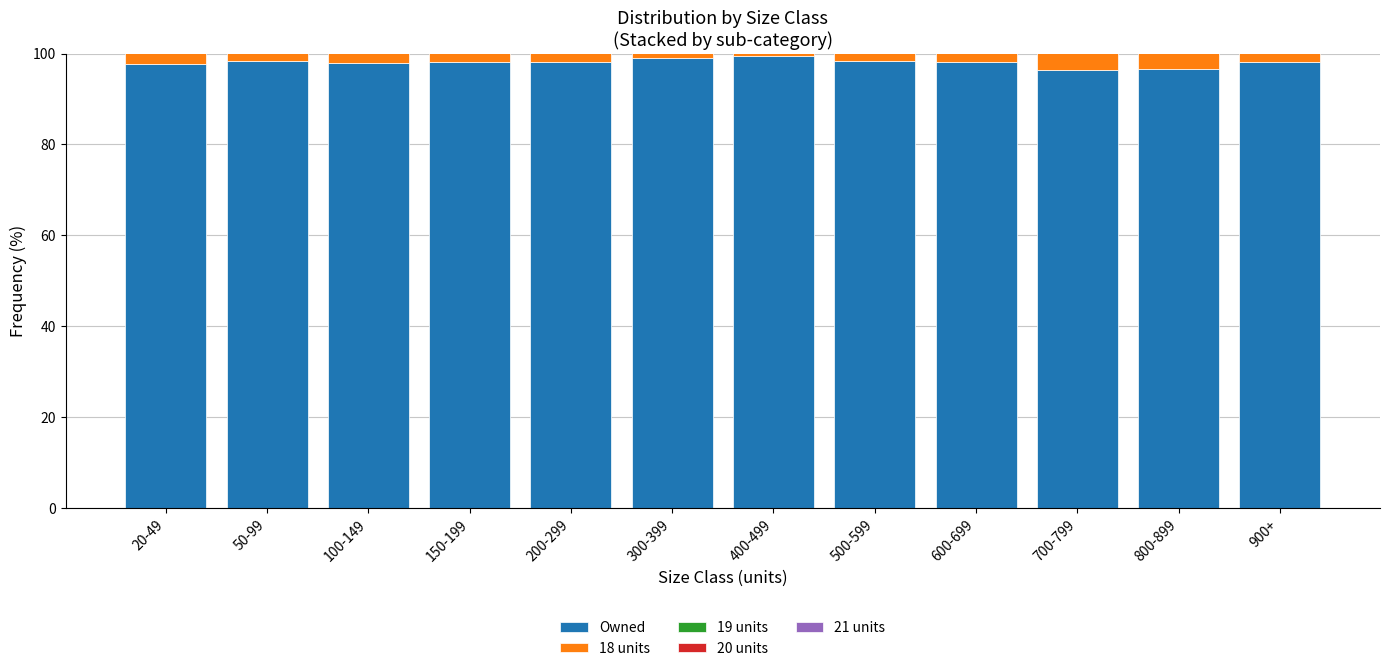

What is the spread (max minus min) of values at 300-399?

99.0